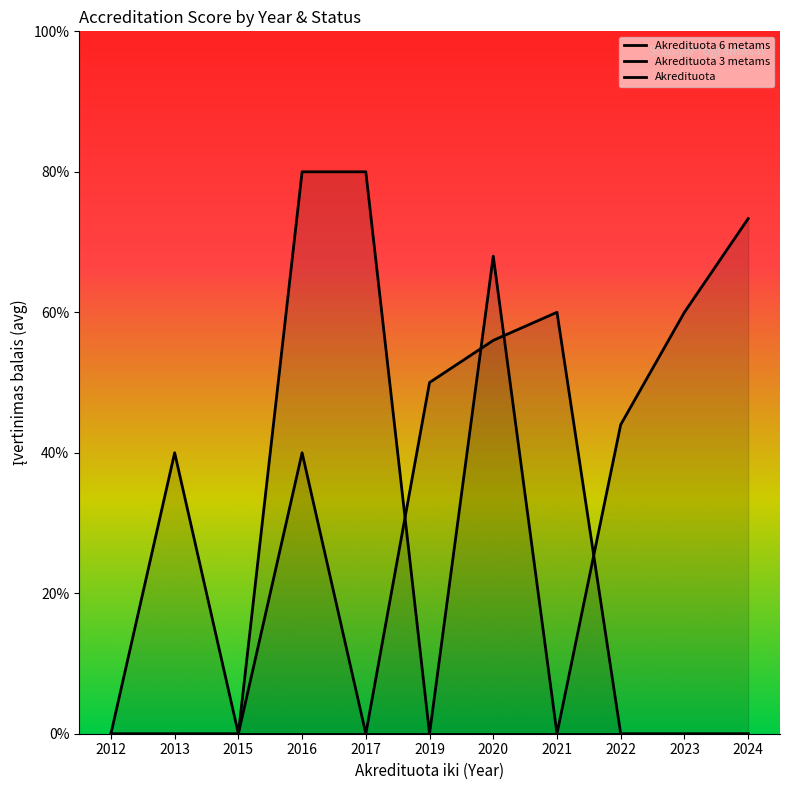

Is it true that Akredituota 6 metams equals 4.0 at 2017?

True